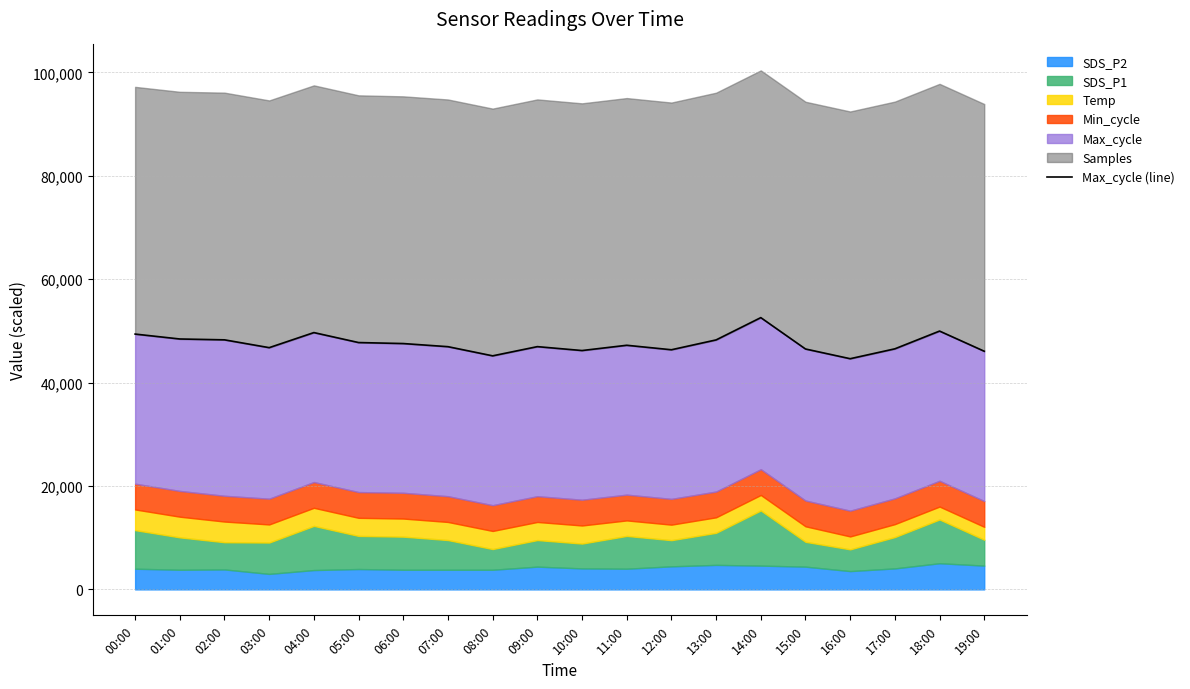

Rank the categories by value from lowest to highest.

16:00, 08:00, 19:00, 10:00, 12:00, 15:00, 17:00, 03:00, 07:00, 09:00, 11:00, 06:00, 05:00, 13:00, 02:00, 01:00, 00:00, 04:00, 18:00, 14:00